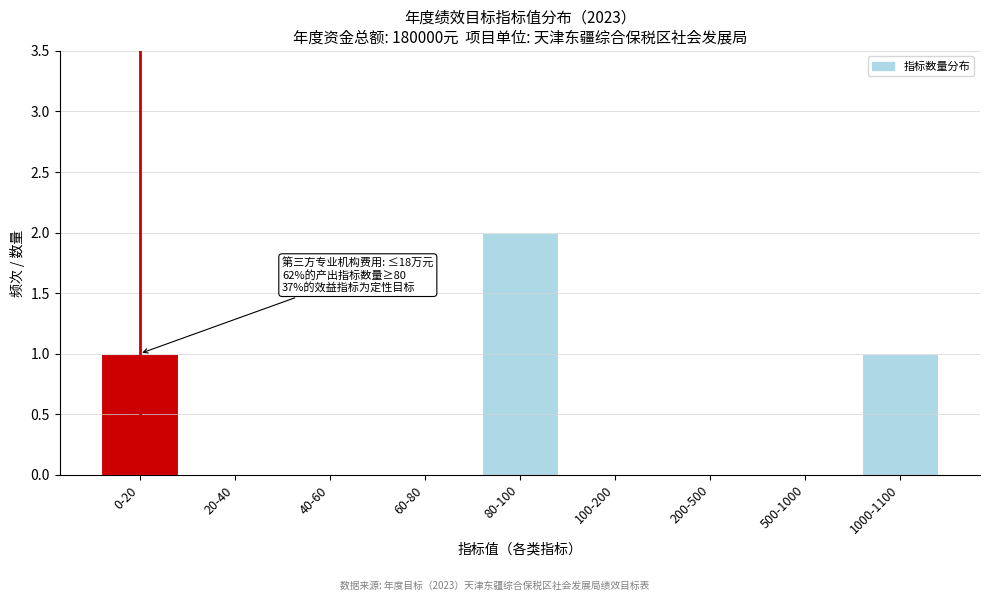

Reading left to right, what are all the values shown in this chart?

0-20=1	20-40=0	40-60=0	60-80=0	80-100=2	100-200=0	200-500=0	500-1000=0	1000-1100=1